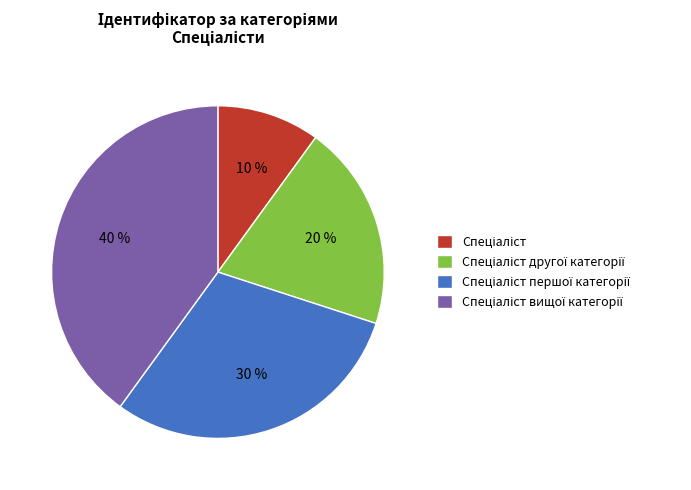

To the nearest percent, what is the average slice percentage?

25%